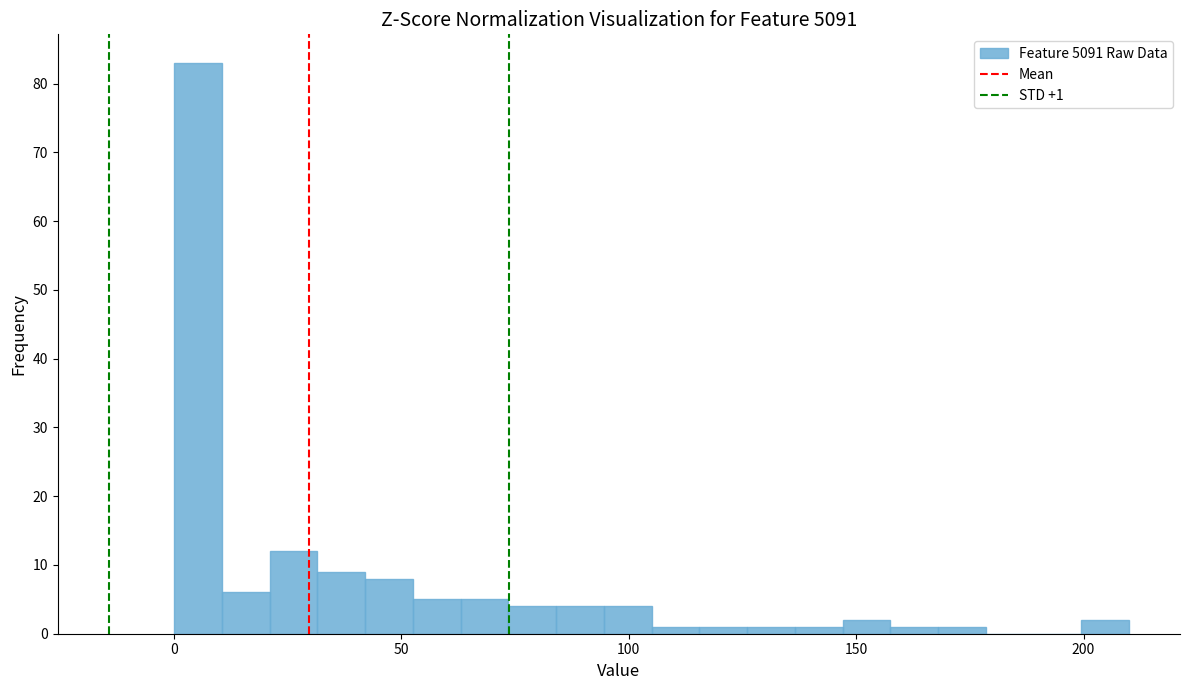

Around what value on the x-axis is the tallest bar? Give the approximate position of its centre, as read against the axis.

5